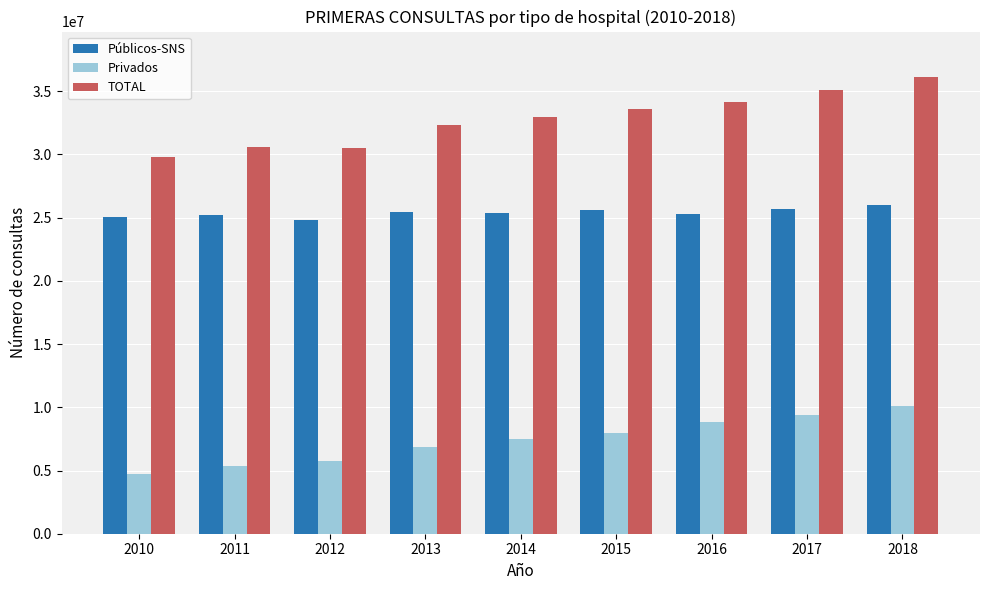

At which category is the sum across all series the highest?

2018